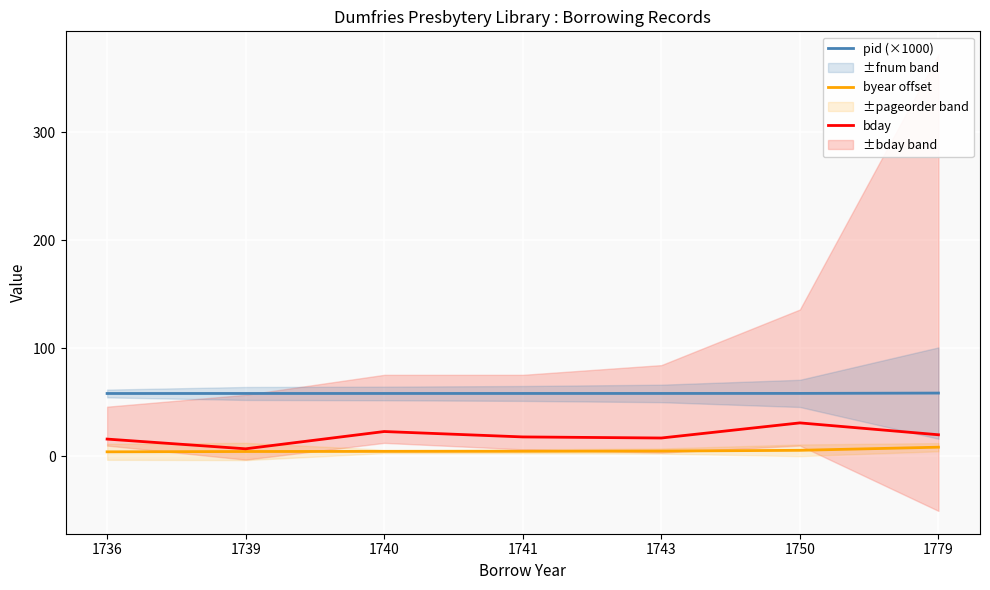

What is the sum of all byear offset values?

37.0